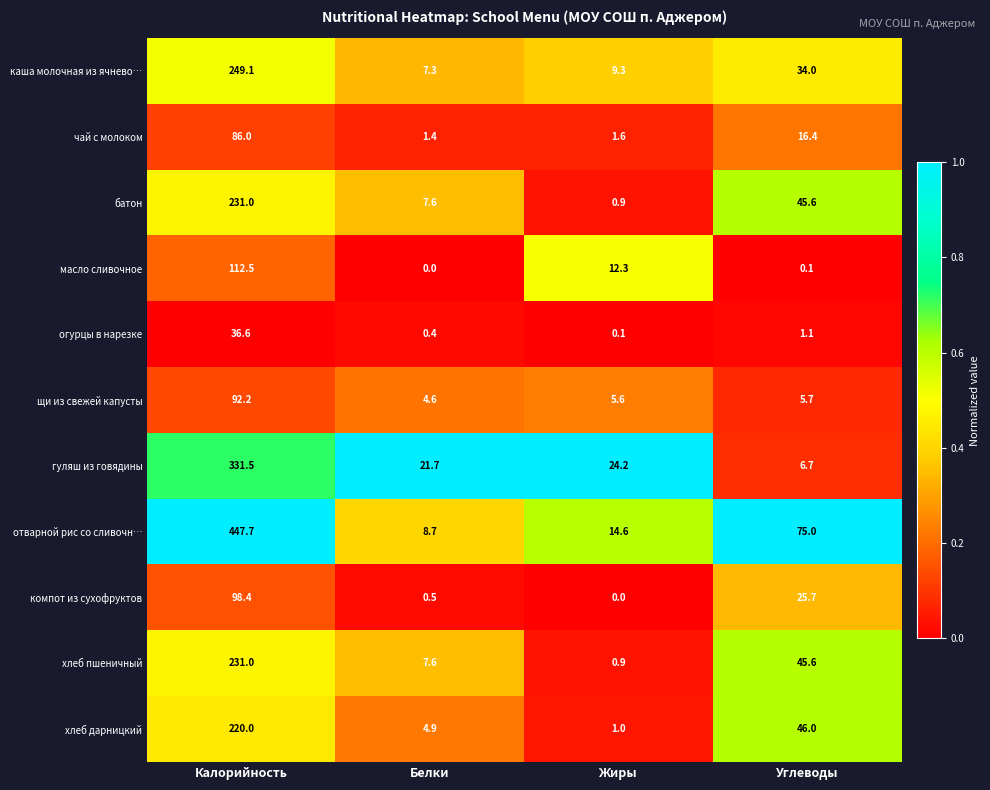

How many series are shown in this chart?

11